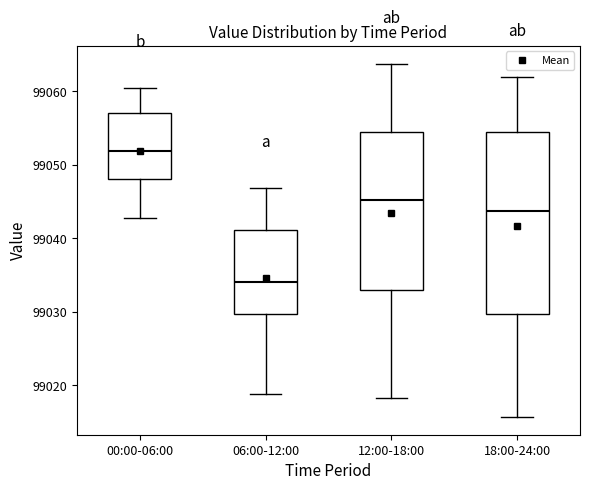

Reading left to right, transcribe this box plot: for each box, give where its median line is, the range the box spans, and where its two whiskers end, as read against the y-axis. The values are not printed on the chart, so give them approximately, as read against the axis.

00:00-06:00: median 99052, box 99048 to 99057, whiskers 99043 to 99061
06:00-12:00: median 99034, box 99030 to 99041, whiskers 99019 to 99047
12:00-18:00: median 99045, box 99033 to 99054, whiskers 99018 to 99064
18:00-24:00: median 99044, box 99030 to 99054, whiskers 99016 to 99062